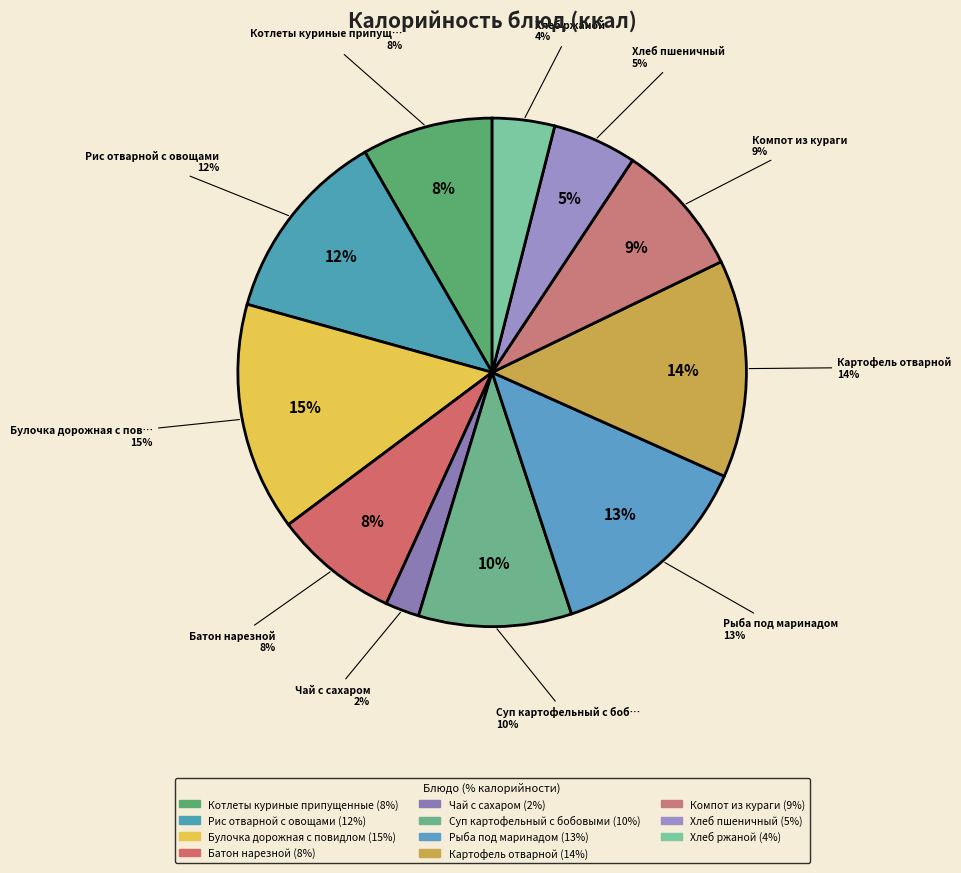

Count the number of slices in the pie.

11